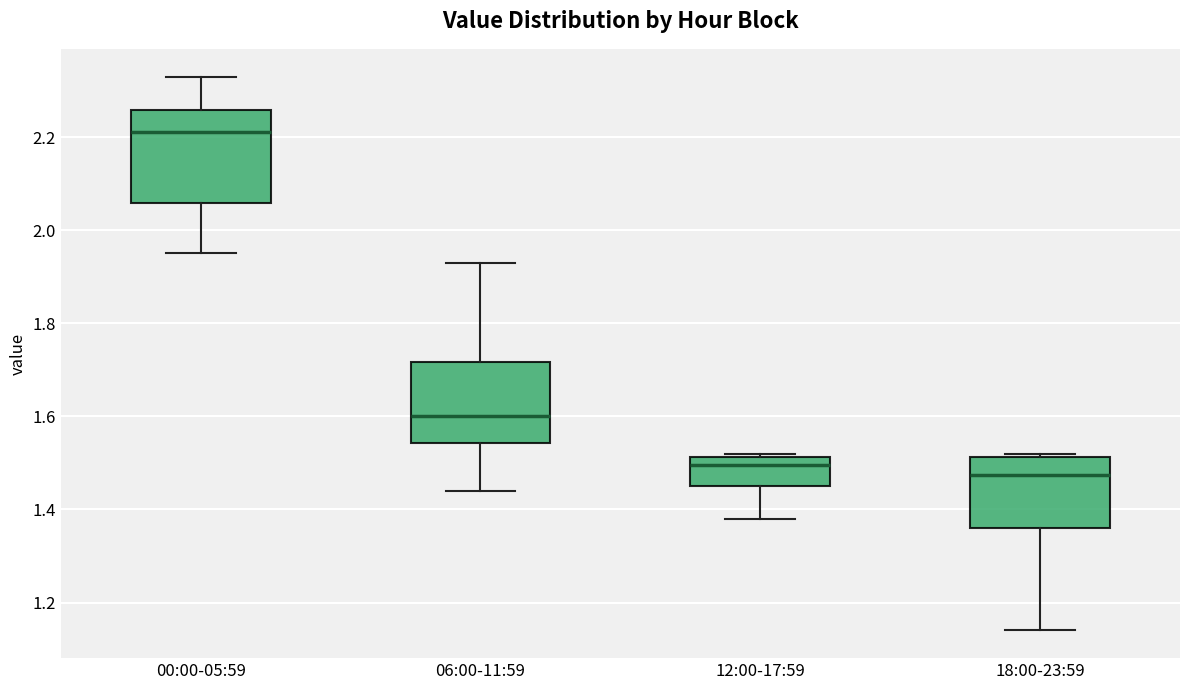

Reading left to right, read every box against the y-axis: the position of its median line, the range the box covers, and the ends of its whiskers. The values are not printed on the chart, so give them approximately, as read against the axis.

00:00-05:59: median 2.22, box 2.06 to 2.26, whiskers 1.96 to 2.34
06:00-11:59: median 1.60, box 1.54 to 1.72, whiskers 1.44 to 1.94
12:00-17:59: median 1.50, box 1.46 to 1.52, whiskers 1.38 to 1.52 (just above the box's upper edge)
18:00-23:59: median 1.48, box 1.36 to 1.52, whiskers 1.14 to 1.52 (just above the box's upper edge)